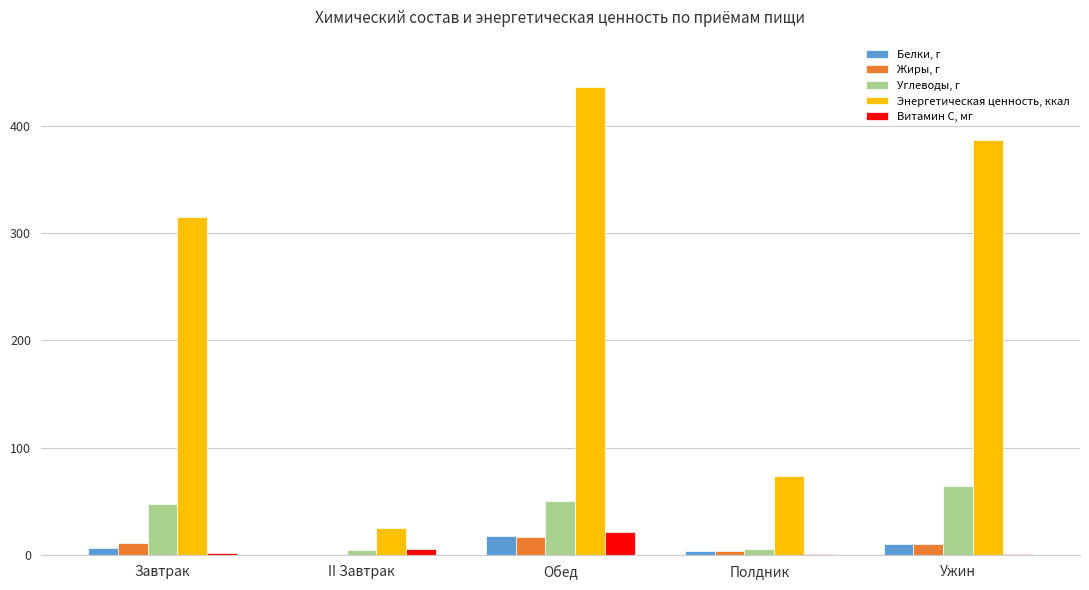

What are all the series names shown in the legend?

Белки, г, Жиры, г, Углеводы, г, Энергетическая ценность, ккал, Витамин С, мг